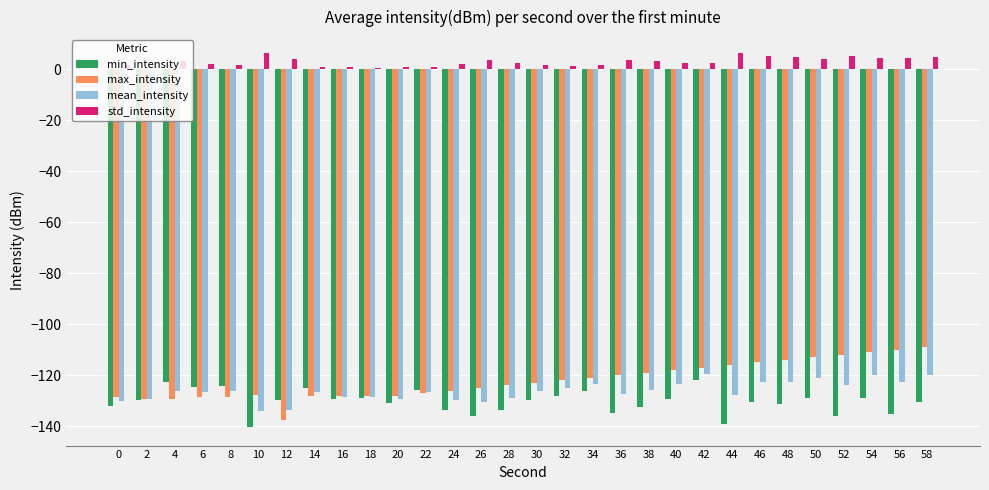

How many groups of bars are there?

30